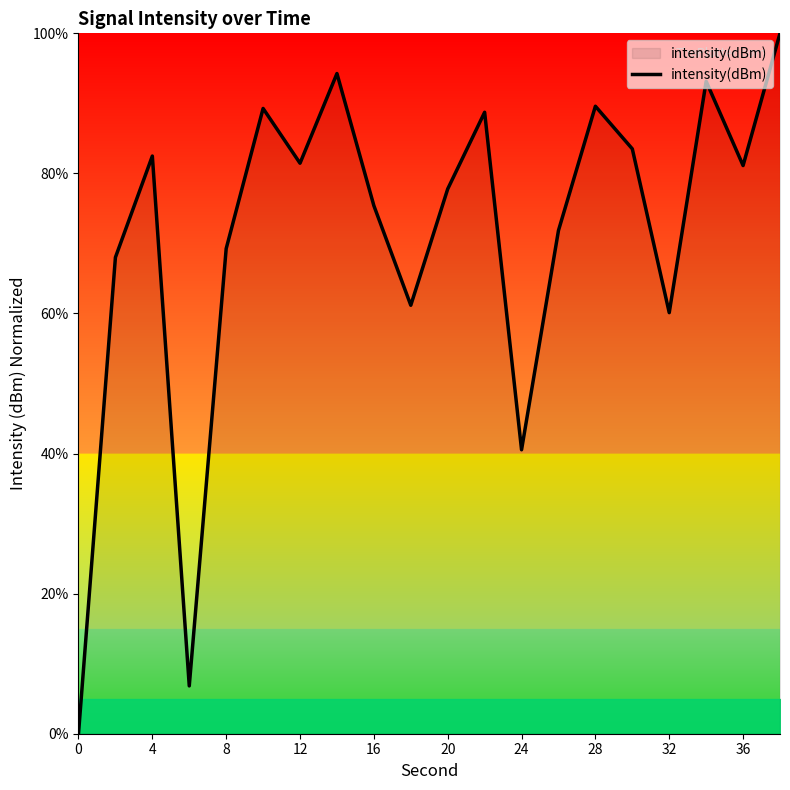

At which label does the data first exceed 81?

4